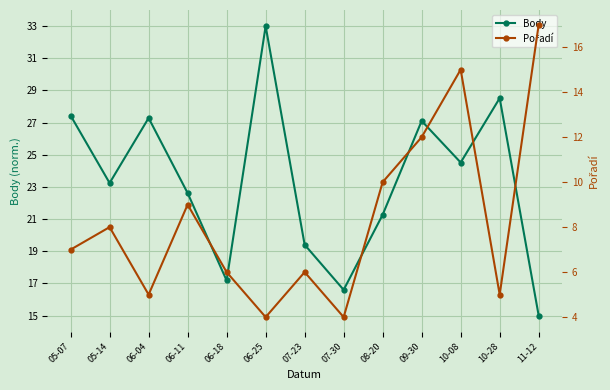

How many values in the Pořadí series exceed 7?

6